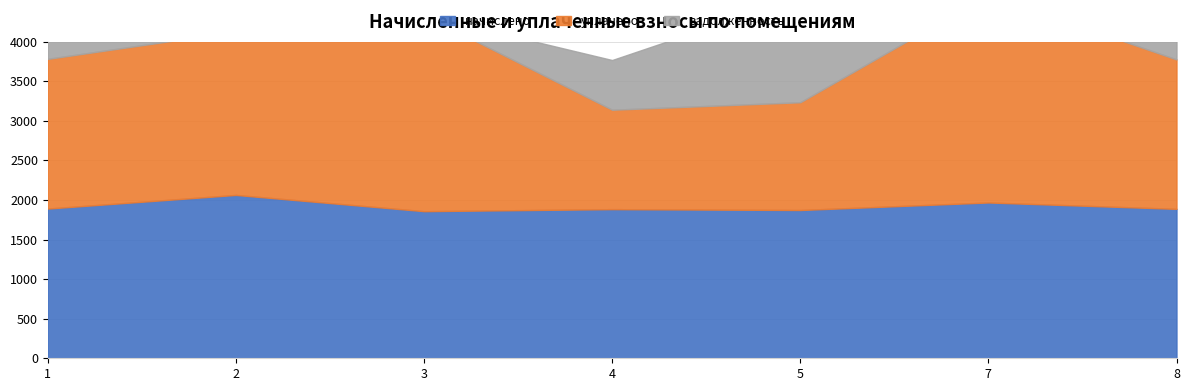

Reading left to right, list all the values displayed in this chart.

начислено: 1=1891.7	2=2064.0	3=1858.7	4=1884.3	5=1873.3	7=1968.6	8=1888.0
уплачено: 1=1891.7	2=2064.0	3=2478.2	4=1256.2	5=1361.7	7=2625.1	8=1888.0
задолженность: 1=630.5	2=688.0	3=0.0	4=628.1	5=1337.9	7=0.0	8=629.3